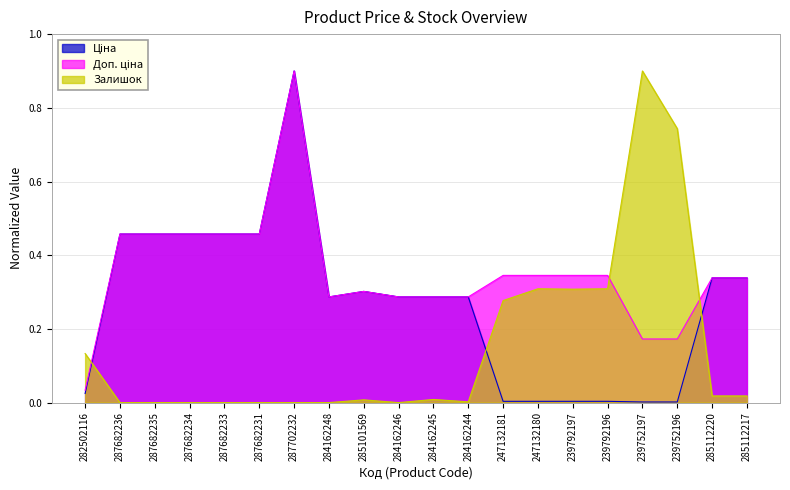

Which series has the largest total across all categories?

Доп. ціна